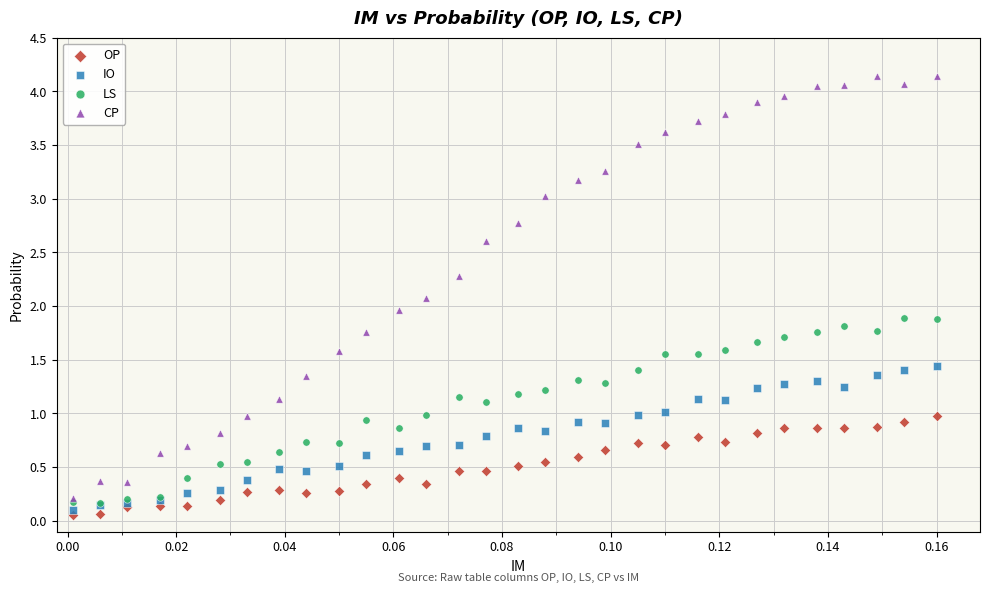

What are all the series names shown in the legend?

OP, IO, LS, CP